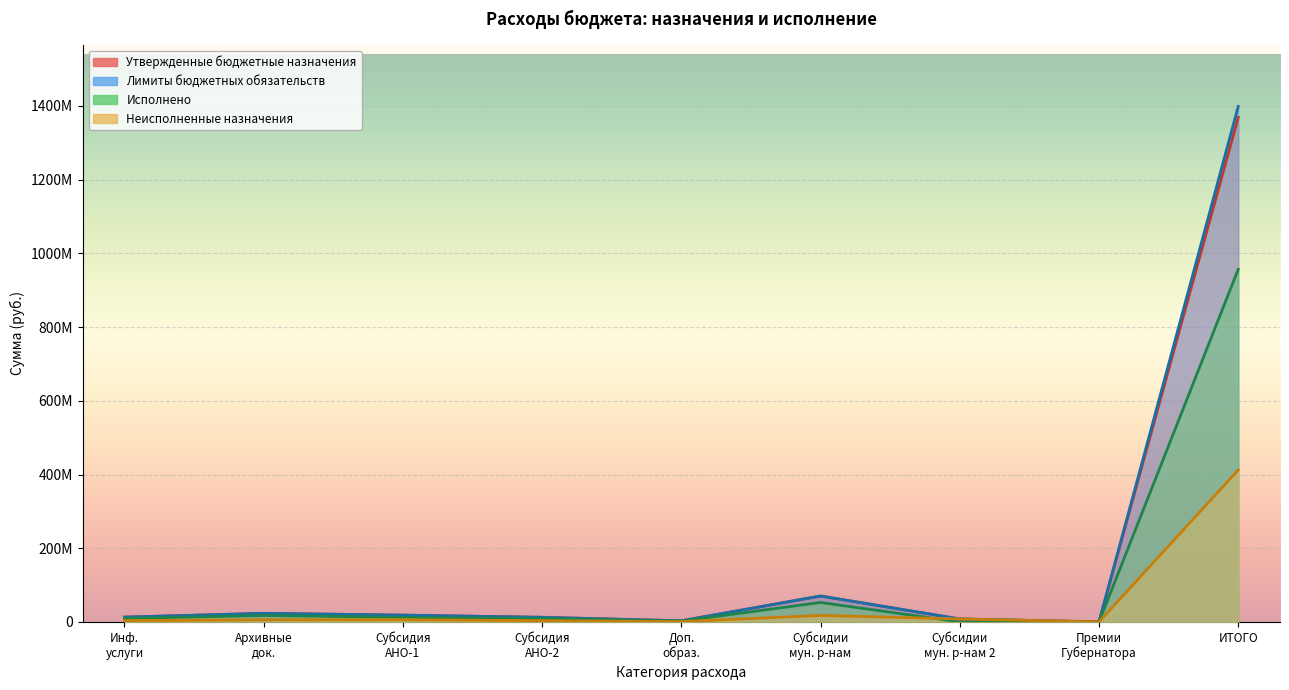

True or false: Утвержденные бюджетные назначения and Неисполненные назначения cross at least once.

False